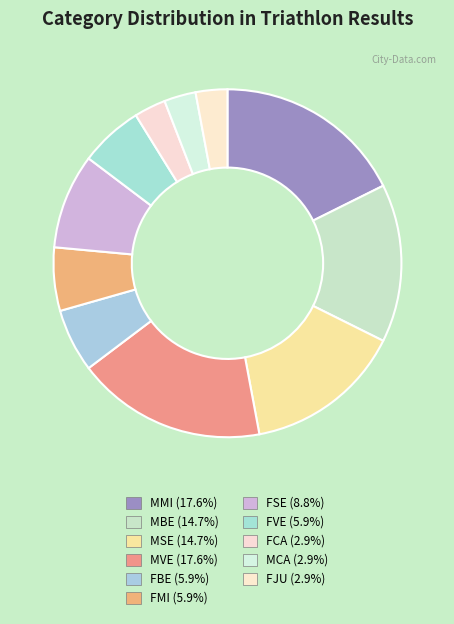

Count the number of slices in the pie.

11